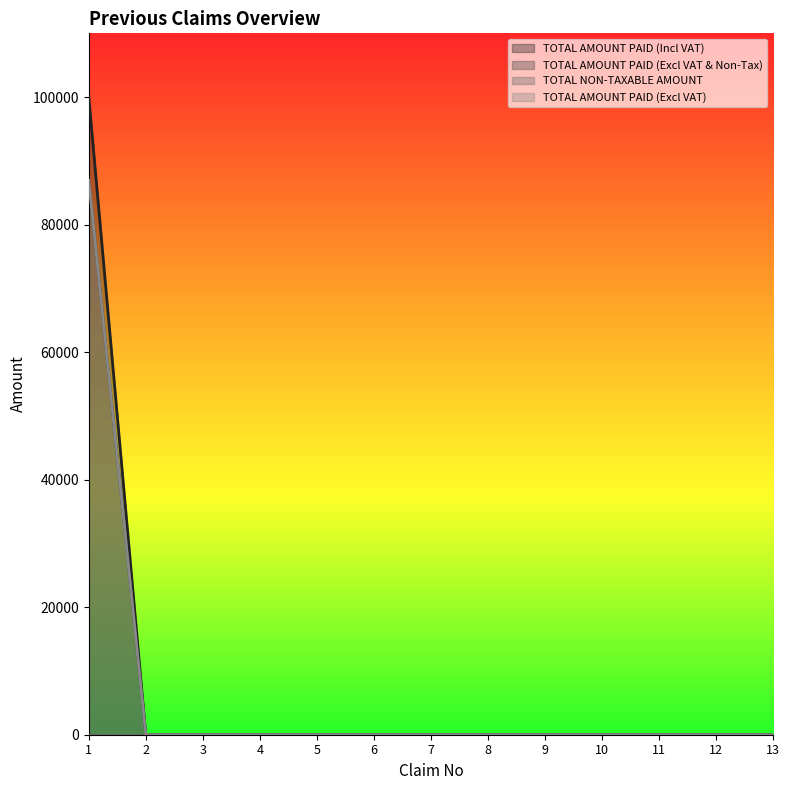

True or false: TOTAL AMOUNT PAID (Incl VAT) has a value of 0.0 at 12.

True